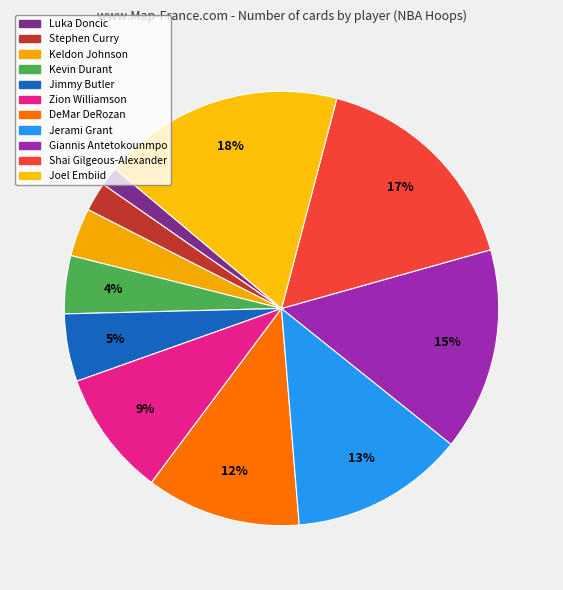

How many segments does this pie chart have?

11